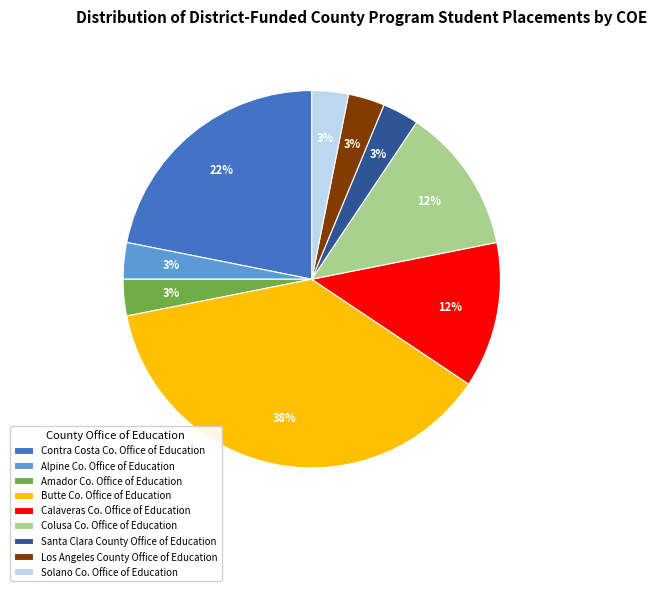

To the nearest percent, what percentage of the pie is Solano Co. Office of Education?

3%